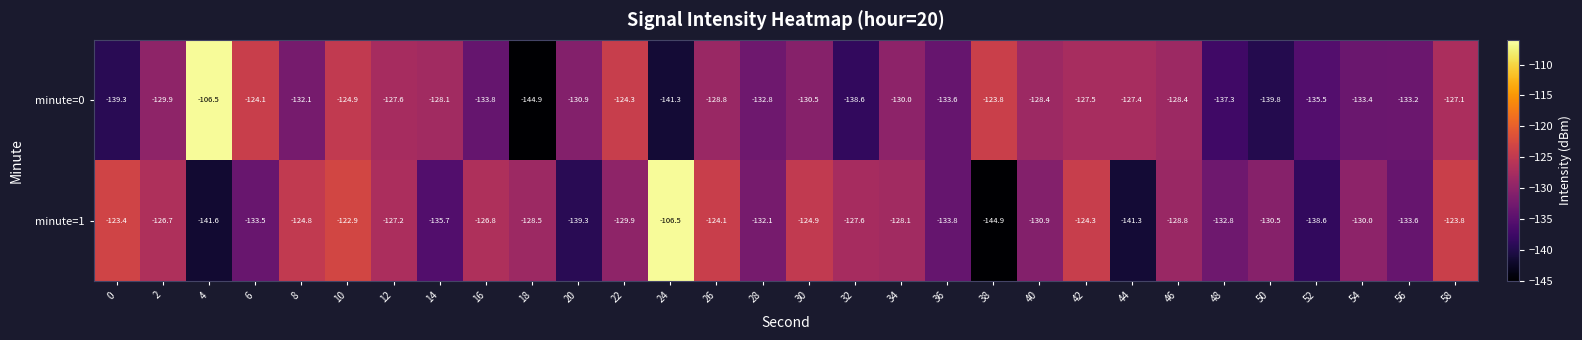

What is the minimum value shown in the chart?

-144.9